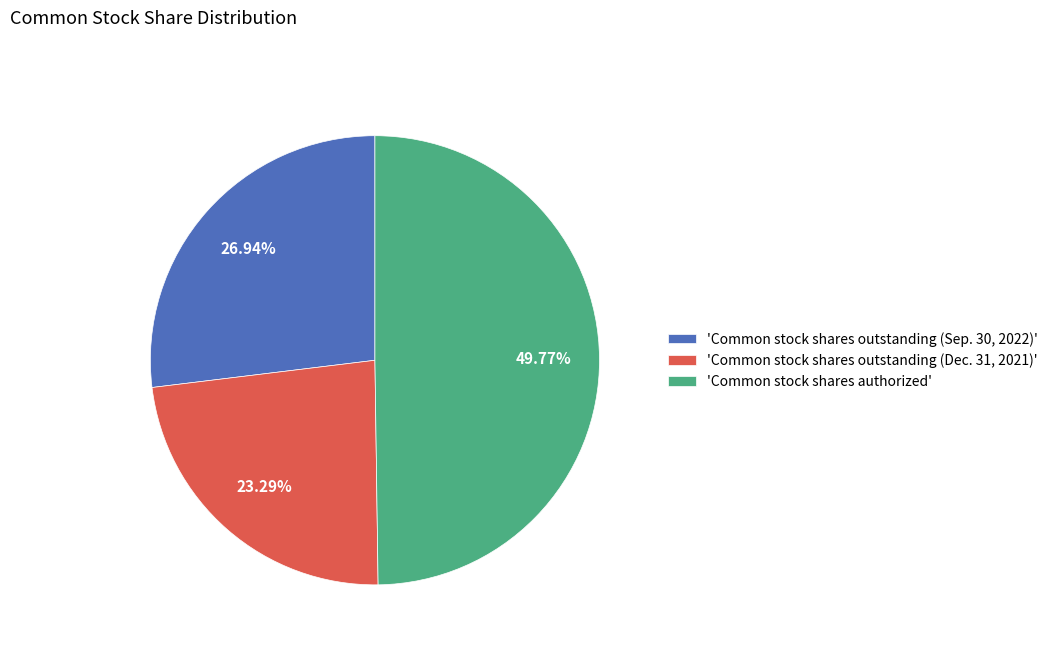

Which has a higher value, 'Common stock shares authorized' or 'Common stock shares outstanding (Sep. 30, 2022)'?

'Common stock shares authorized'